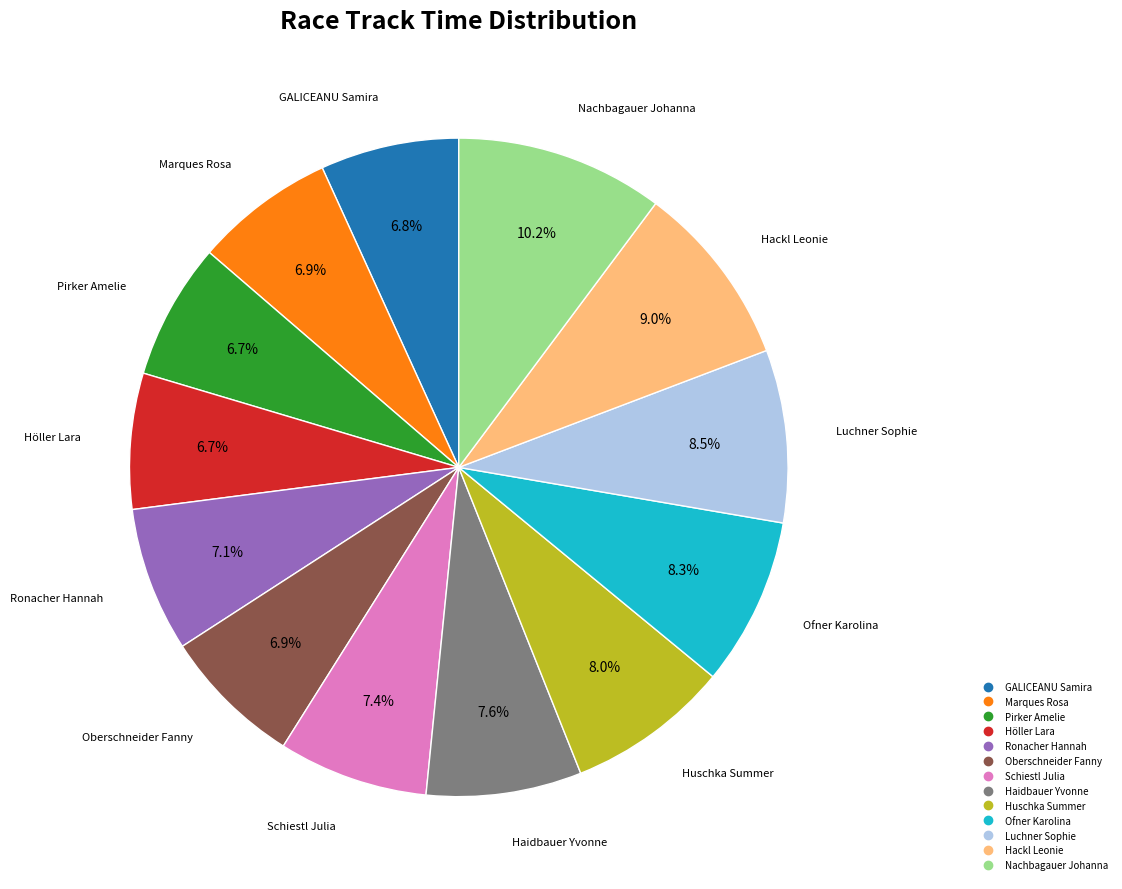

Which slice is the largest?

Nachbagauer Johanna